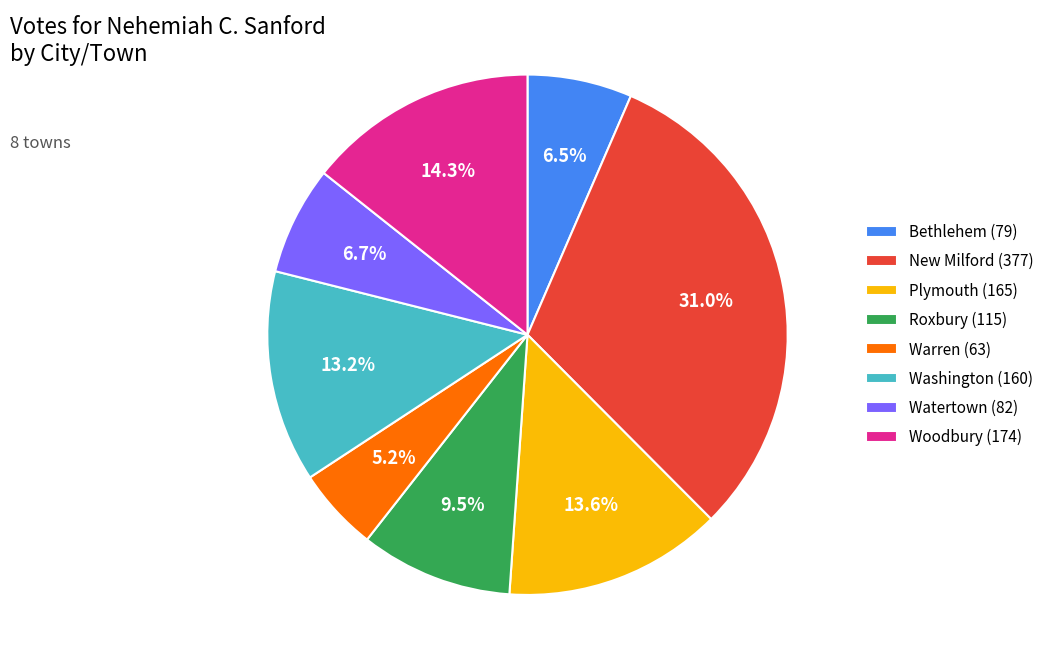

Does Woodbury account for over 50% of the chart?

No